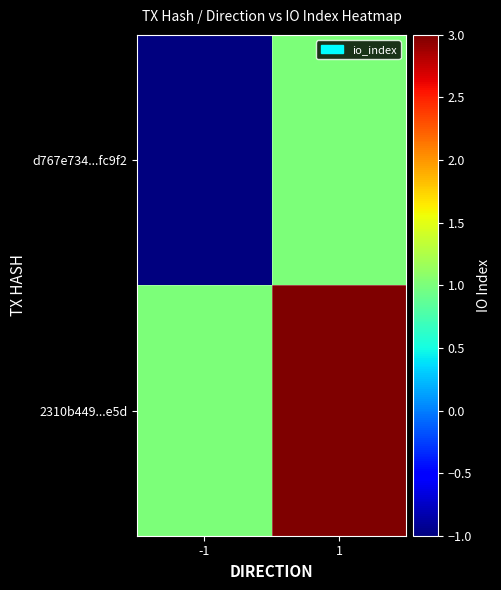

Which series has the largest range (max minus min)?

d767e734...fc9f2